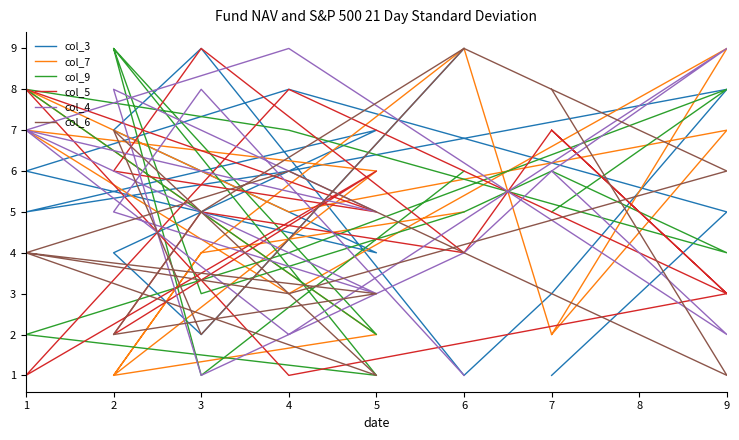

Reading right to left, extract all data points from this chart.

col_3: 9	2	4	7	5	6	8	3	1	9	7	4	6	8	5	1
col_7: 5	4	1	2	8	5	7	2	9	4	1	6	7	3	9	2
col_9: 6	1	9	2	8	7	4	6	5	3	9	1	2	4	8	5
col_5: 4	5	2	6	1	8	3	7	4	9	6	5	8	1	3	7
col_4: 1	8	5	3	7	2	9	6	4	1	8	5	7	9	2	6
col_6: 9	2	7	1	4	3	6	8	9	5	2	3	4	6	1	8